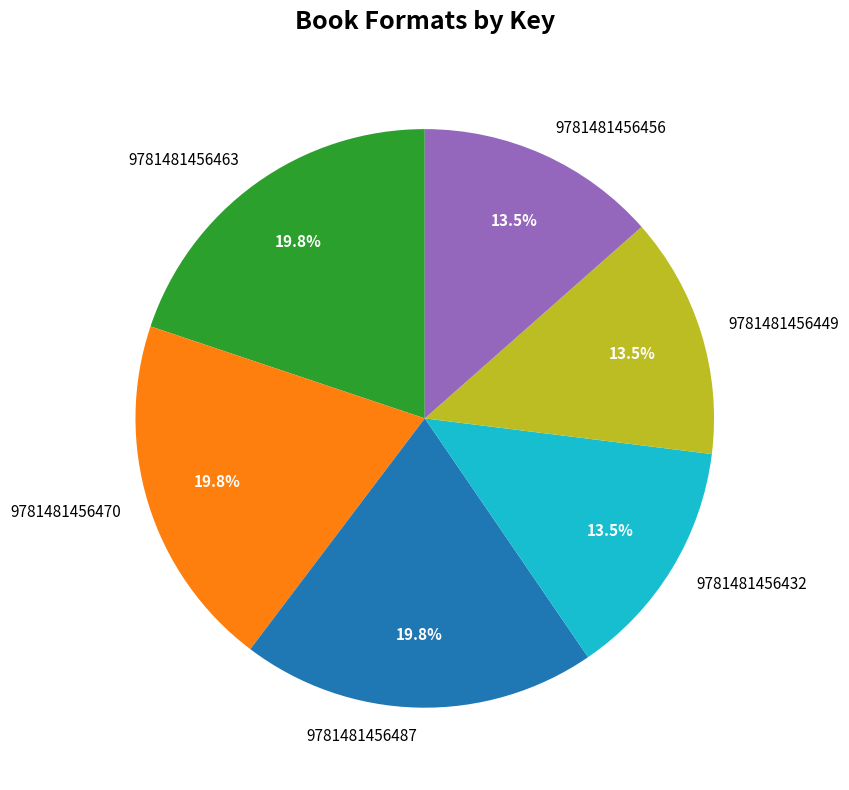

Does 9781481456463 represent more than half of the total?

No